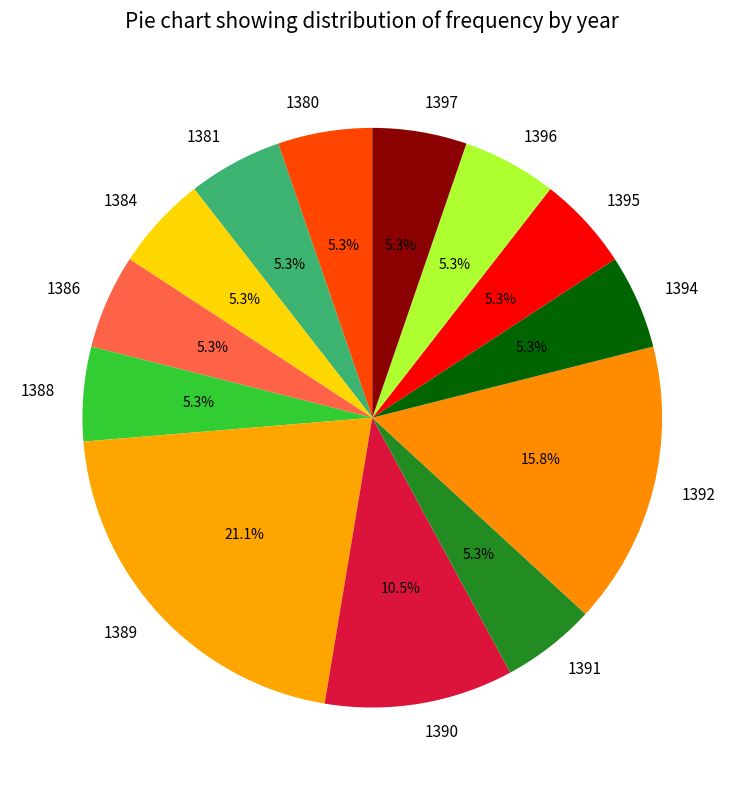

Is there any slice that represents more than half of the pie?

No